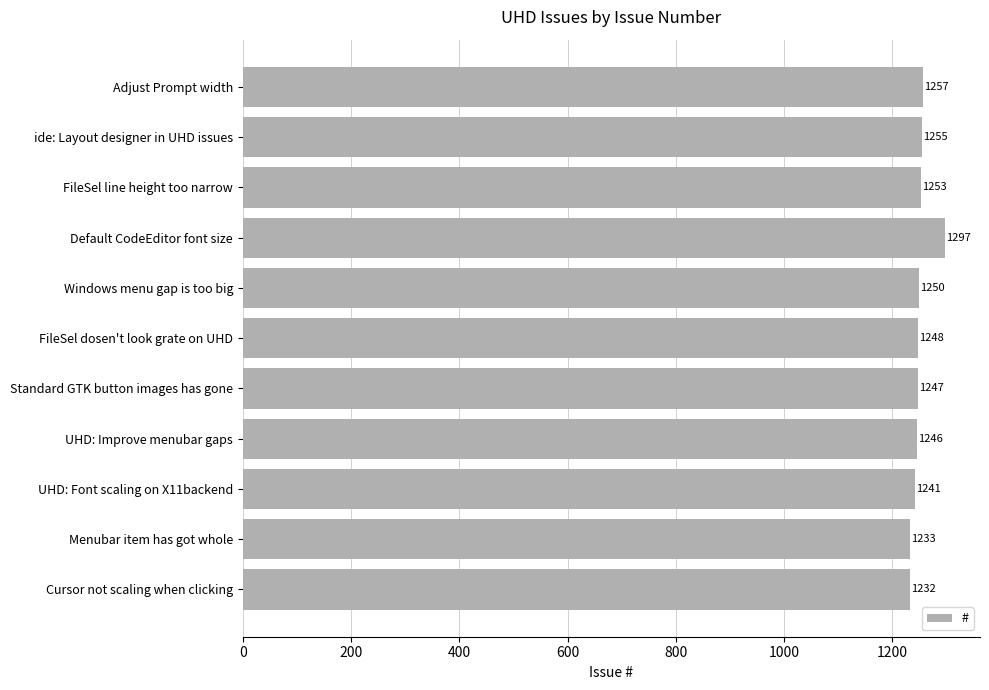

Are the bars horizontal?

Yes